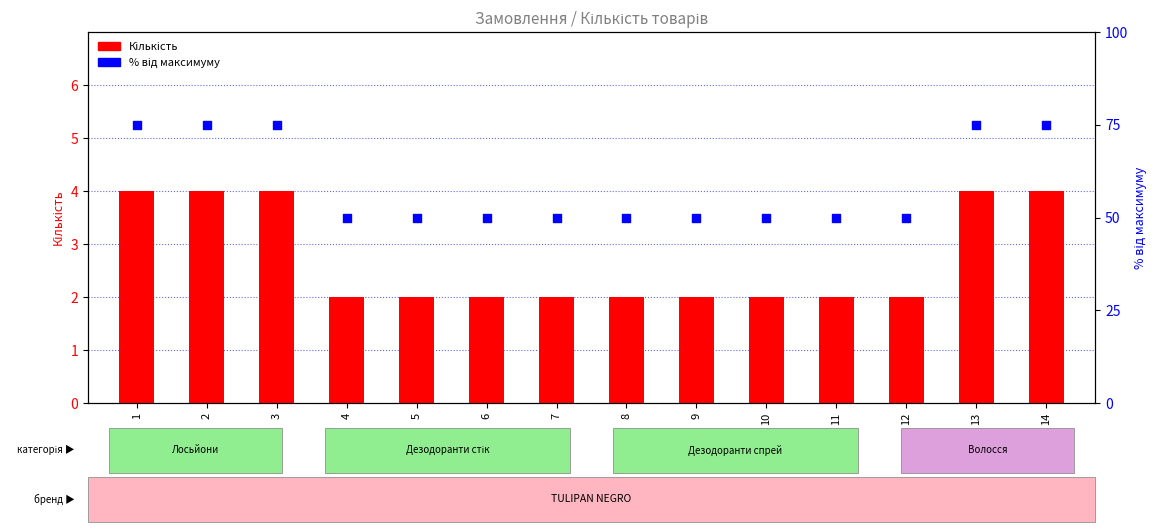

At how many categories does at least one series exceed 28?

14